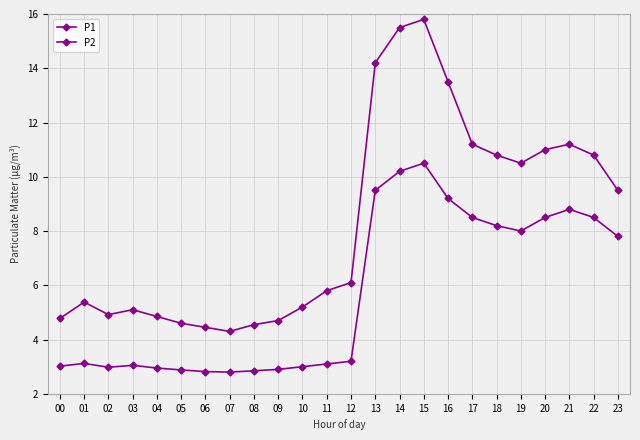

The P2 series shows 11.4 at 17. True or false?

False